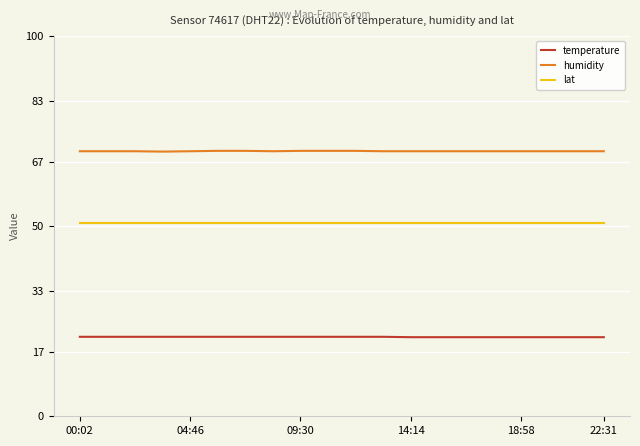

List the series in order of their peak value, highest first.

humidity, lat, temperature